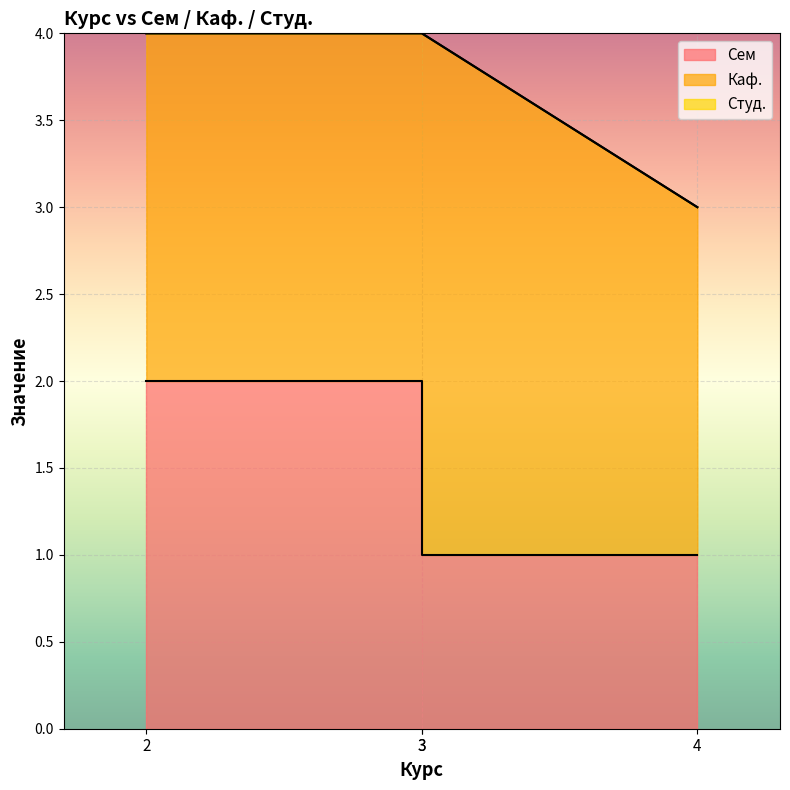

Rank the series by their maximum value, from highest to lowest.

Каф., Сем, Студ.